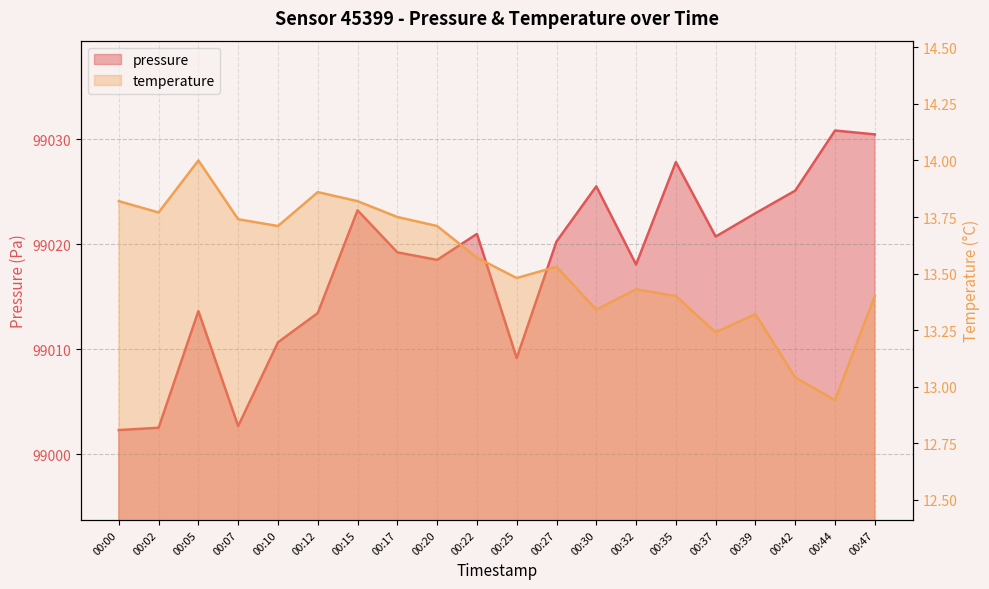

Which series has the largest total across all categories?

pressure